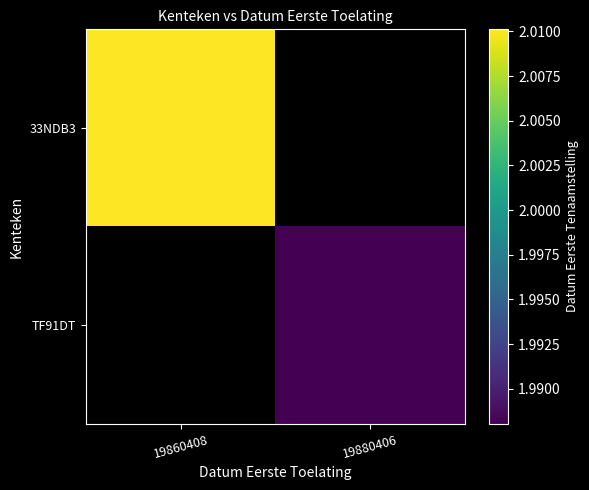

At which label does 33NDB3 reach its peak?

19860408